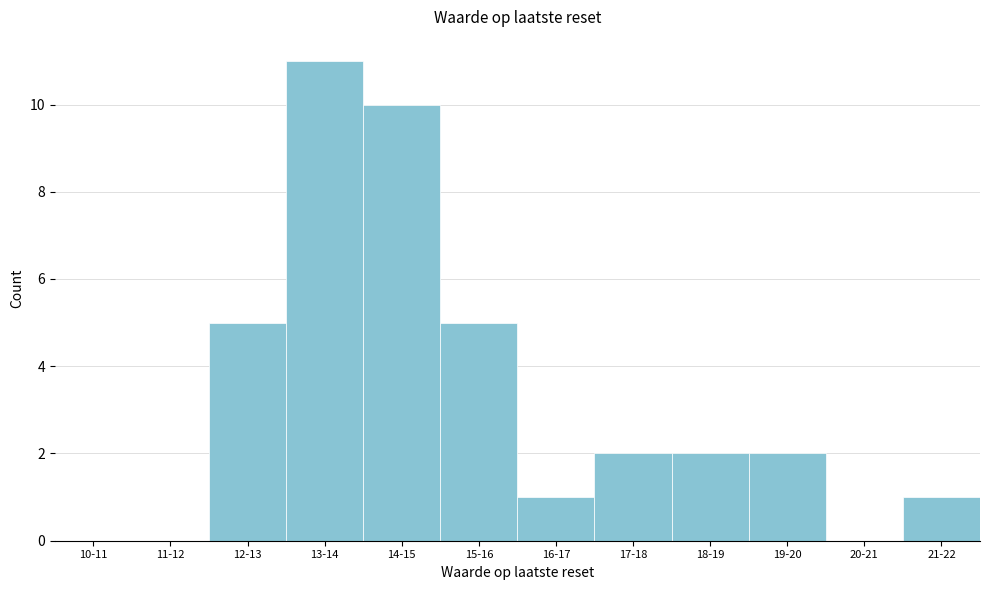

Reading right to left, extract all data points from this chart.

21-22=1	20-21=0	19-20=2	18-19=2	17-18=2	16-17=1	15-16=5	14-15=10	13-14=11	12-13=5	11-12=0	10-11=0